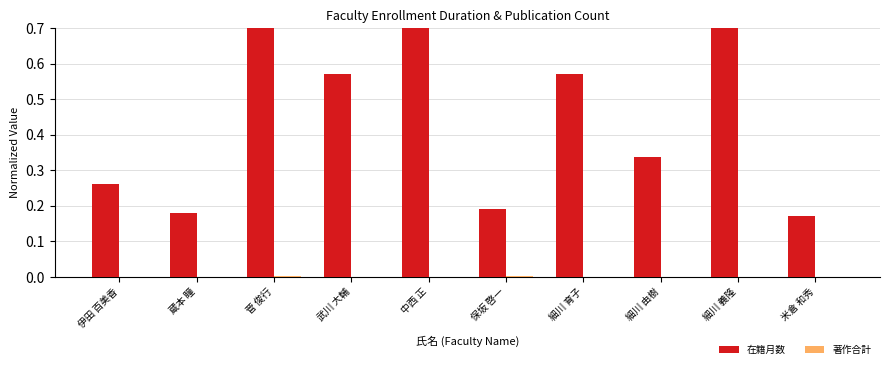

How many series are shown in this chart?

2